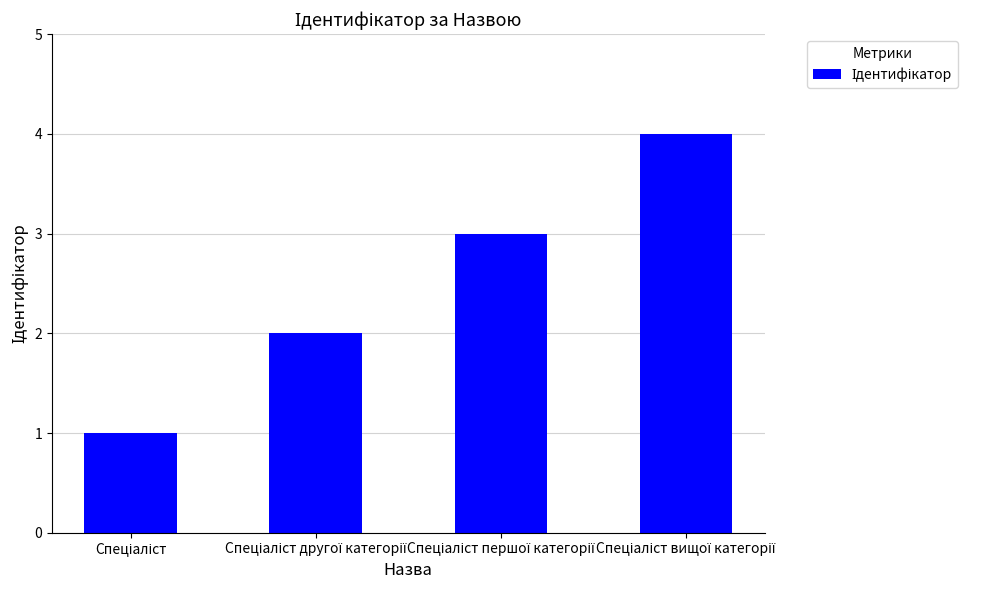

What is the sum of all values?

10